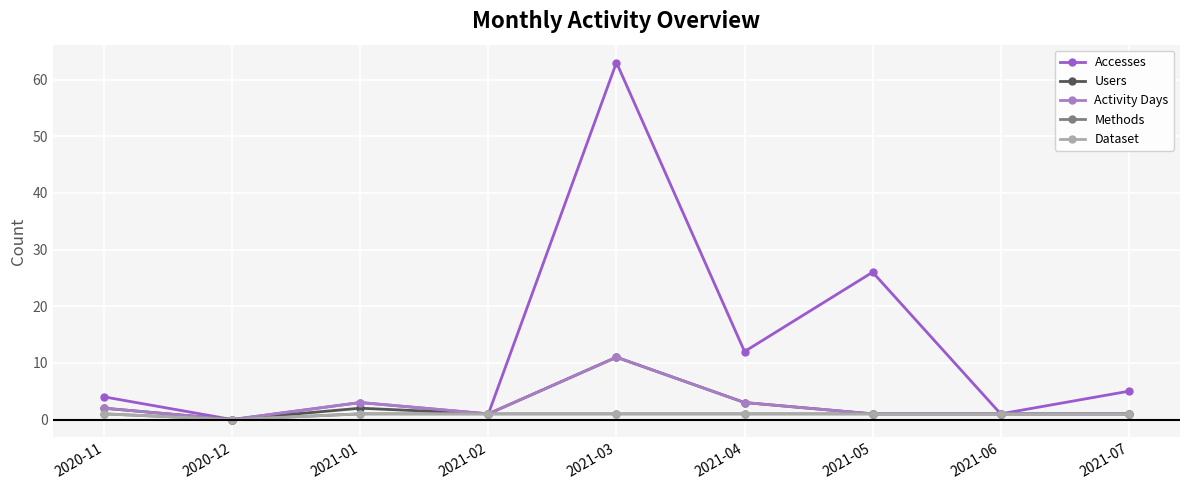

What is the difference between the maximum and minimum values in the Accesses series?

63